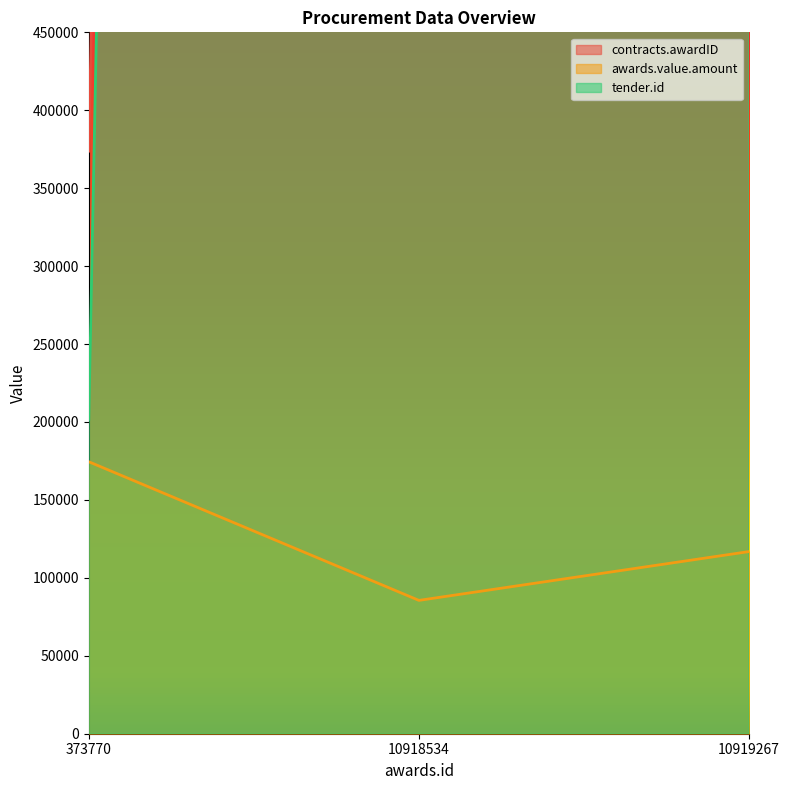

How many lines are shown in the chart?

3